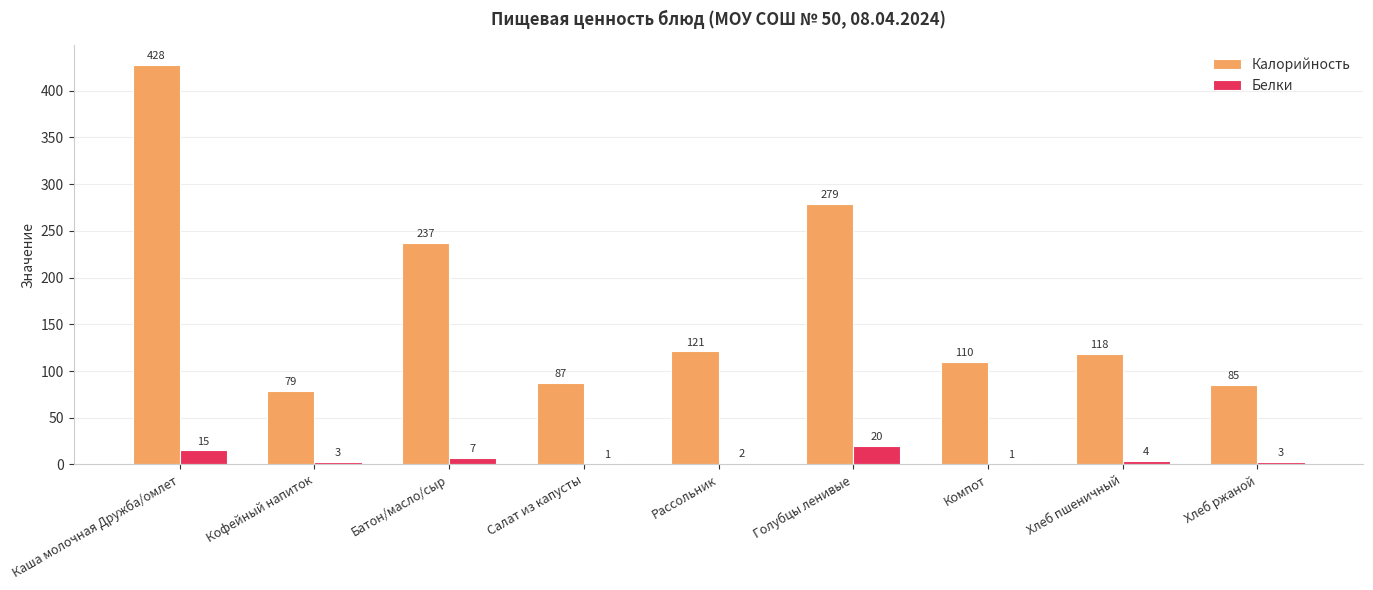

The Белки series shows 1 at Салат из капусты. True or false?

True